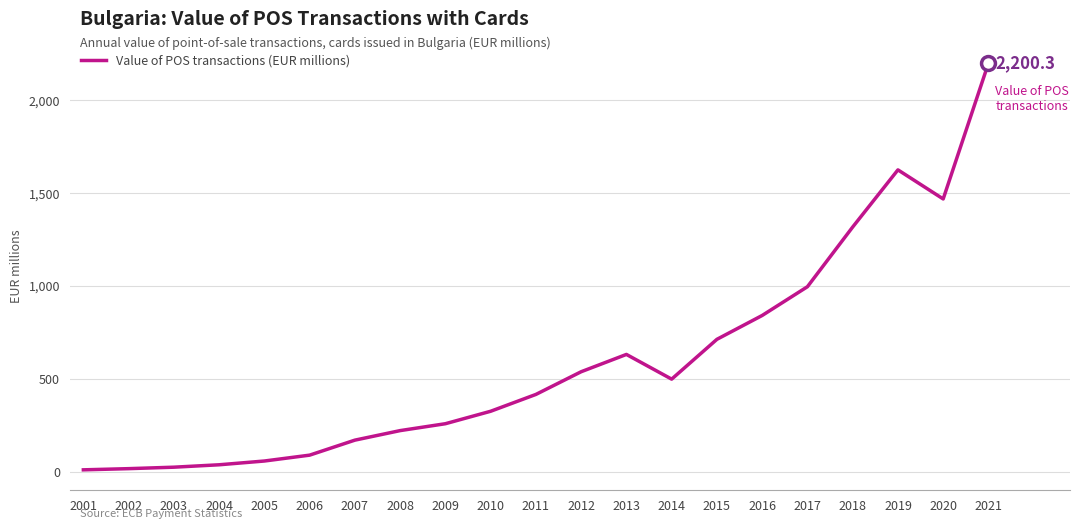

Count the number of categories in the chart.

21